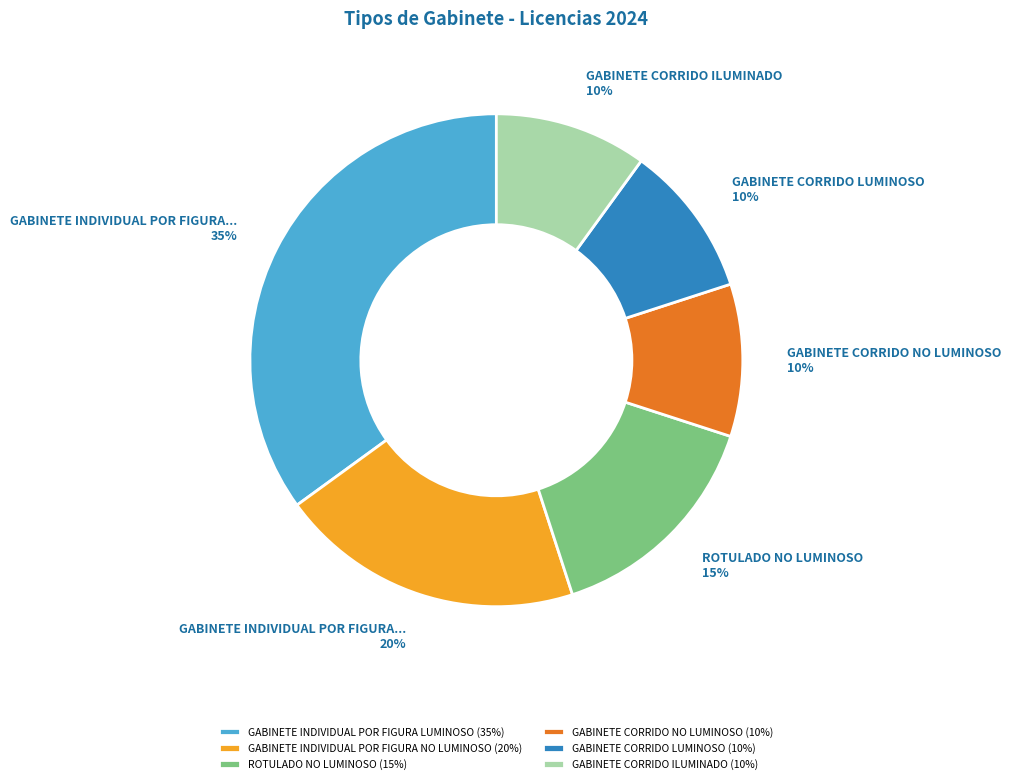

Do GABINETE INDIVIDUAL POR FIGURA LUMINOSO (35%) and GABINETE CORRIDO NO LUMINOSO (10%) together represent more than half of the pie?

No